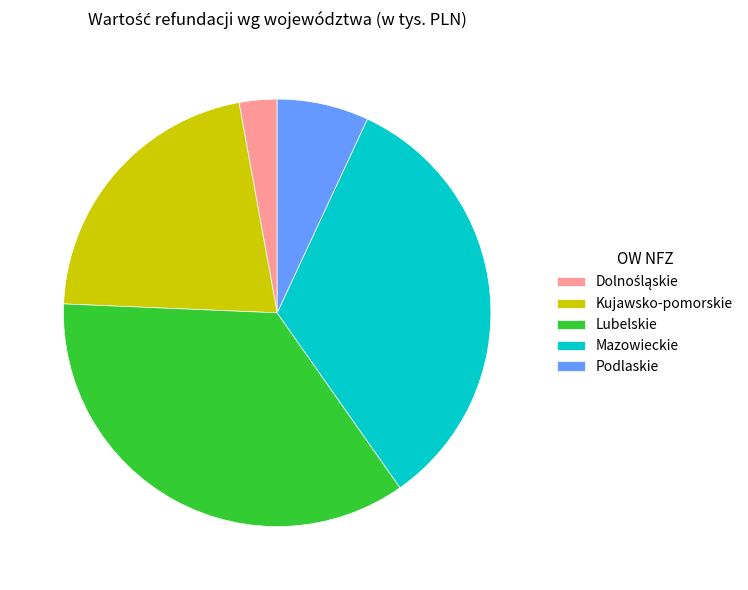

Approximately how many times larger is the value at Kujawsko-pomorskie compared to Mazowieckie?

0.6